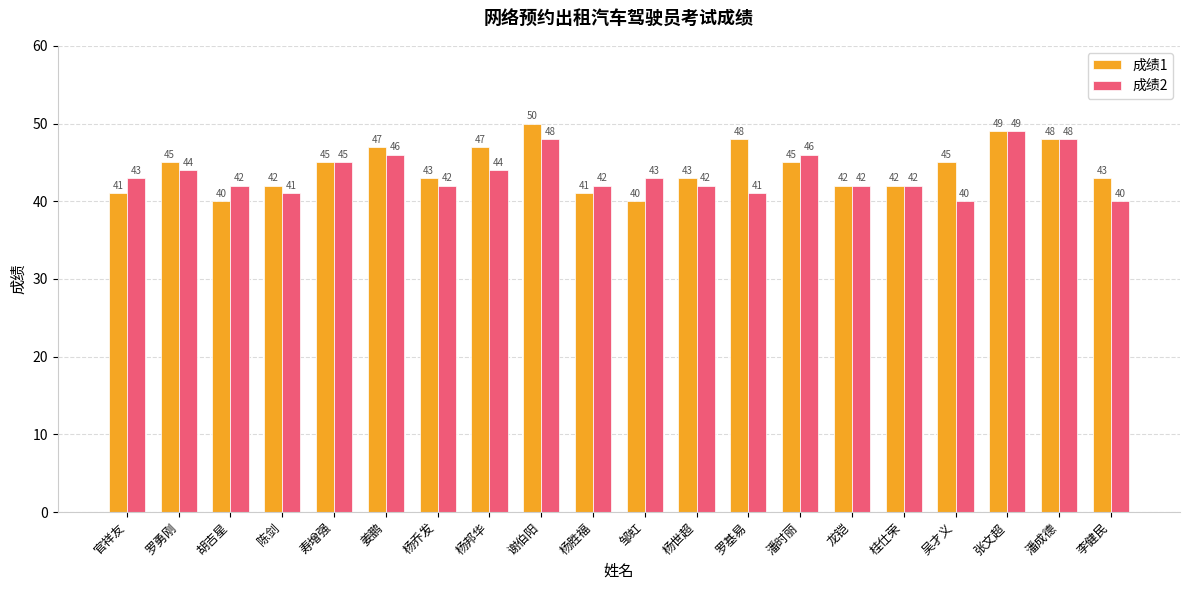

Which series has the largest total across all categories?

成绩1